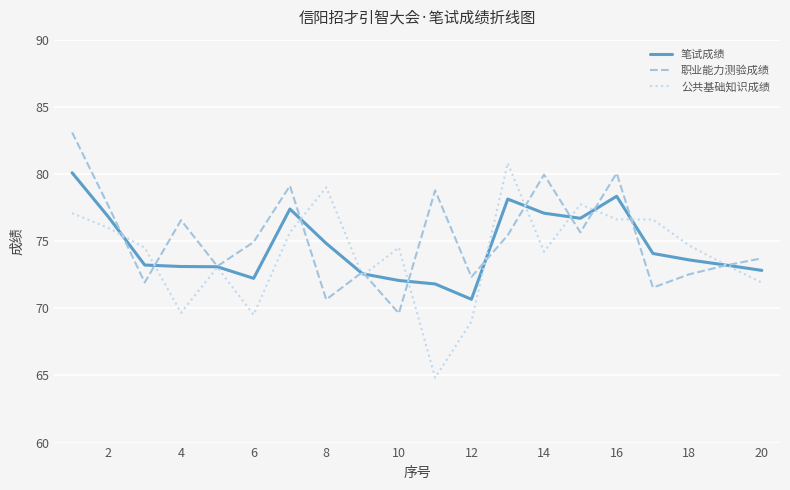

What is the maximum value for 笔试成绩?

80.1